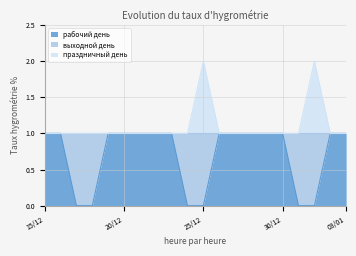

True or false: рабочий день and праздничный день intersect in this chart.

False